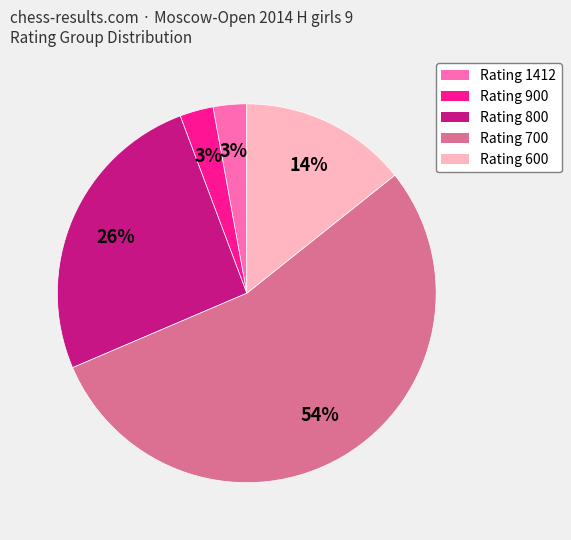

Is there any slice that represents more than half of the pie?

Yes